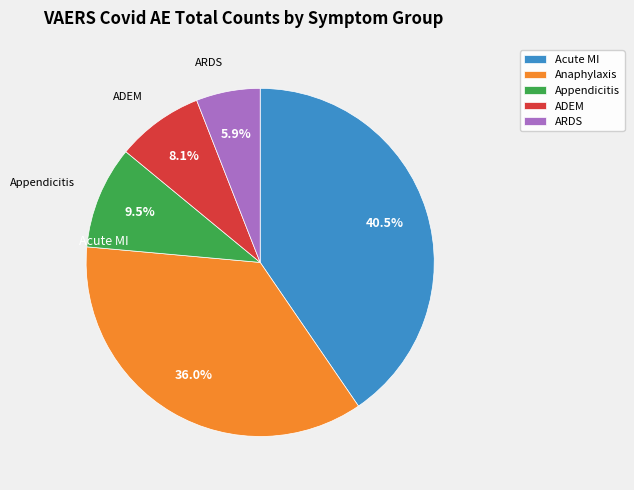

Which has a higher value, Anaphylaxis or ARDS?

Anaphylaxis